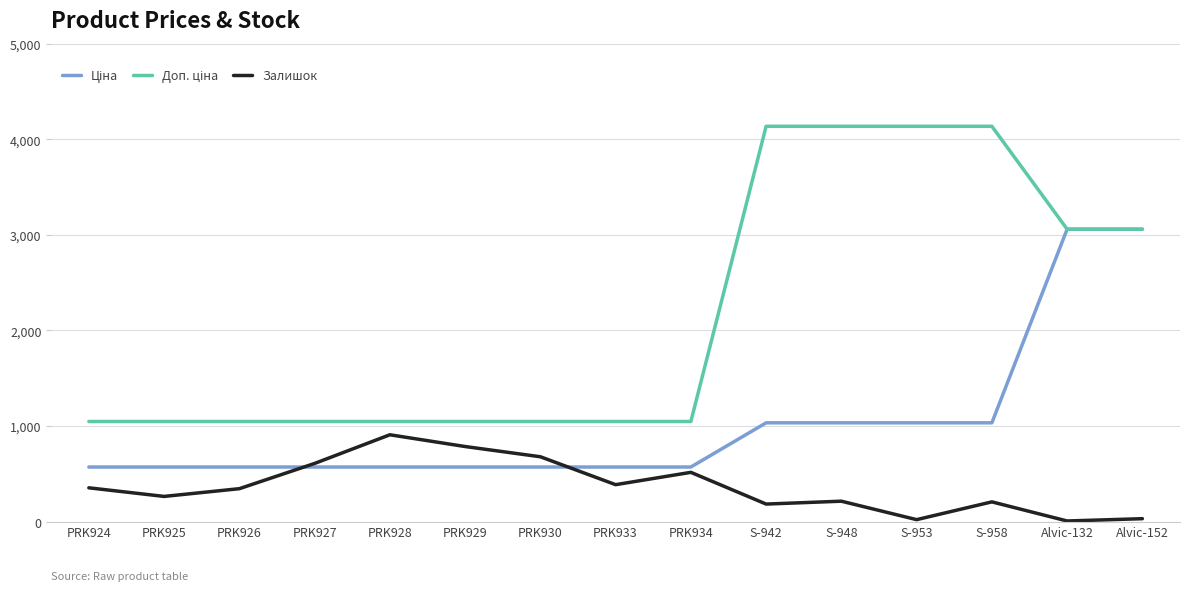

What is the total value across all series at PRK924?

1973.6